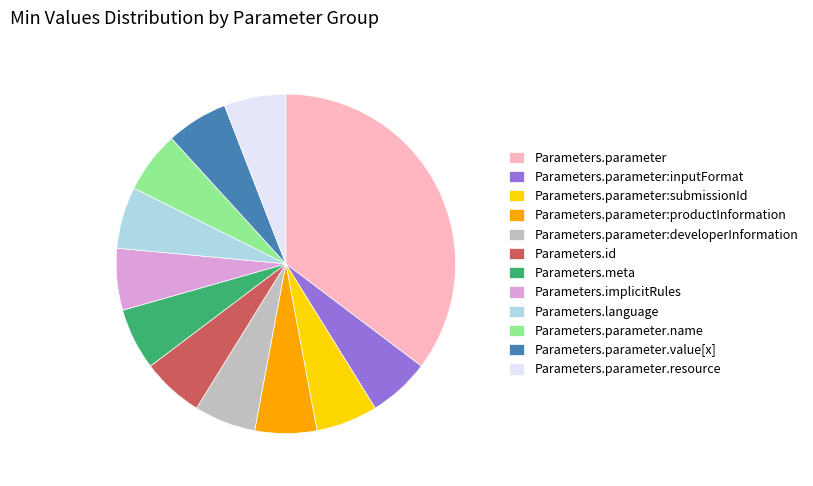

Which category has the biggest portion of the pie?

Parameters.parameter